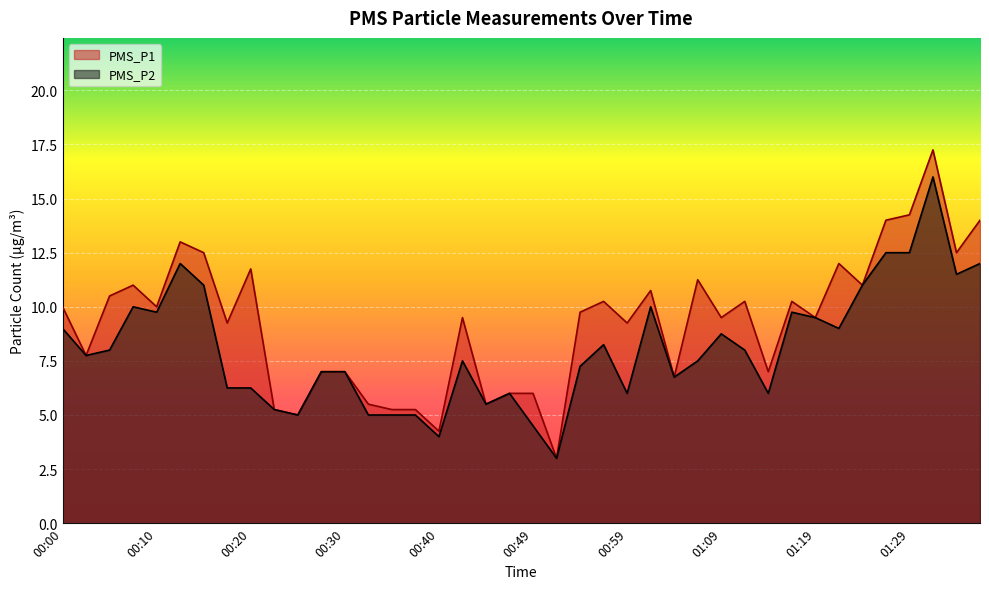

True or false: PMS_P2 and PMS_P1 intersect in this chart.

False